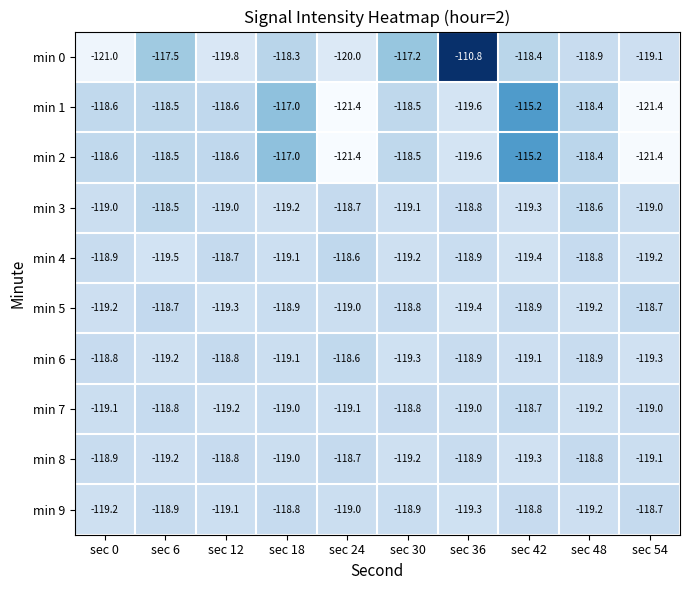

What is the sum of all min 1 values?

-1187.2